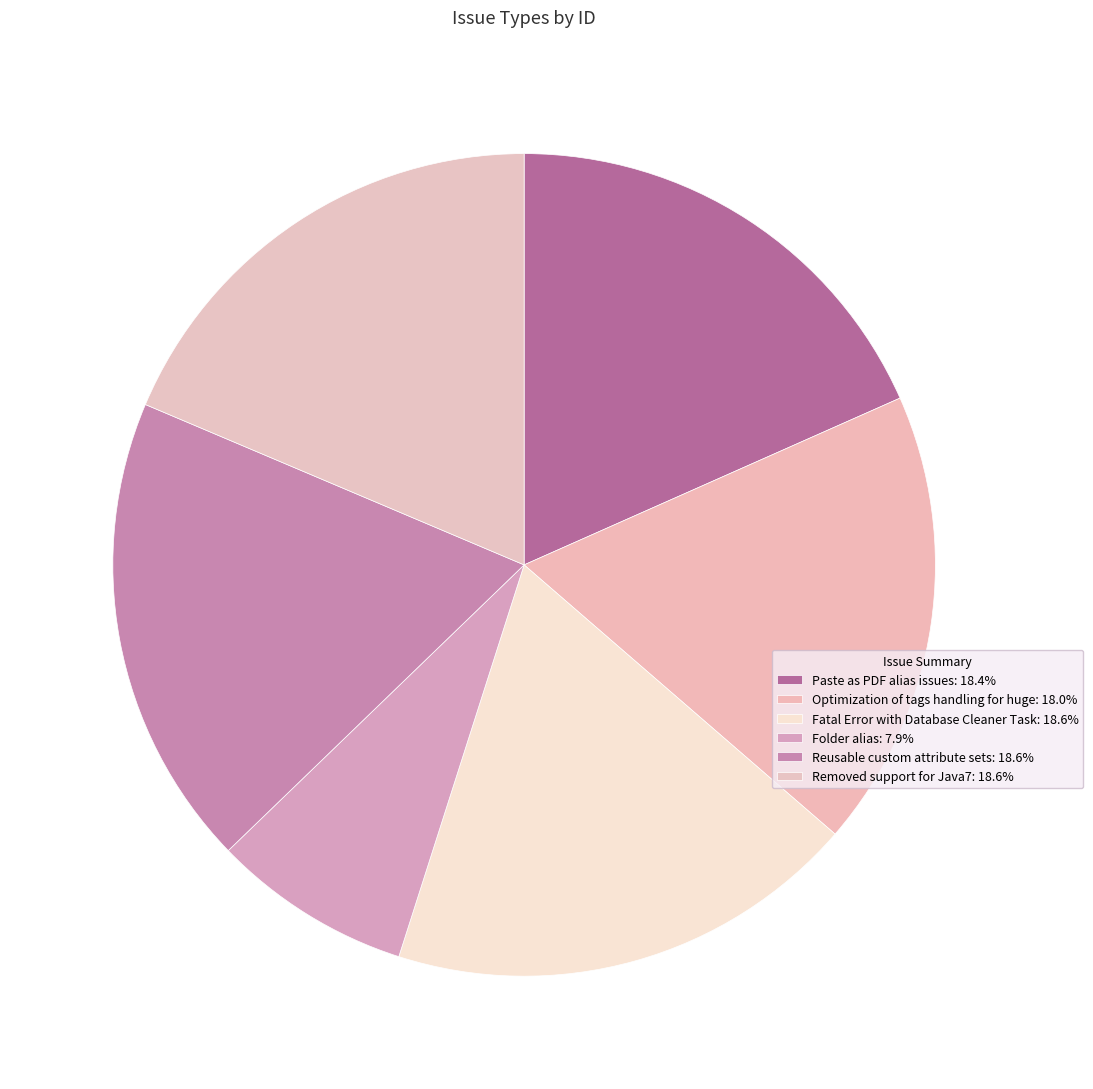

Between Paste as PDF alias issues and Folder alias, which is larger?

Paste as PDF alias issues